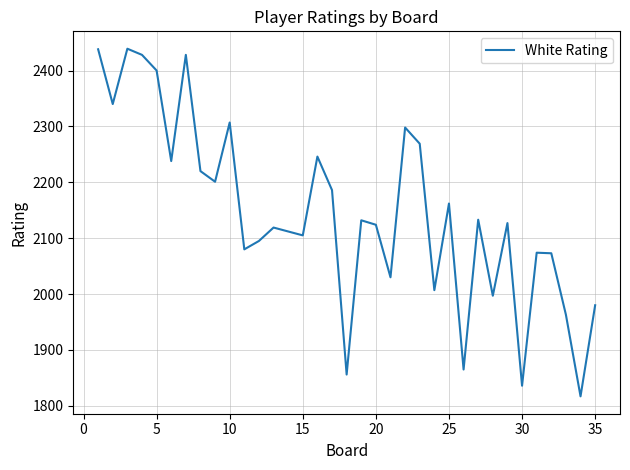

What is the greatest value displayed?

2439